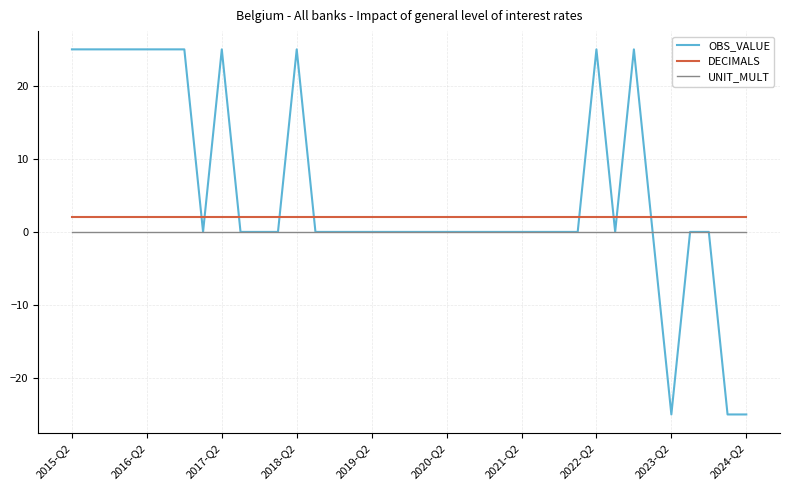

Which series has the largest total across all categories?

OBS_VALUE